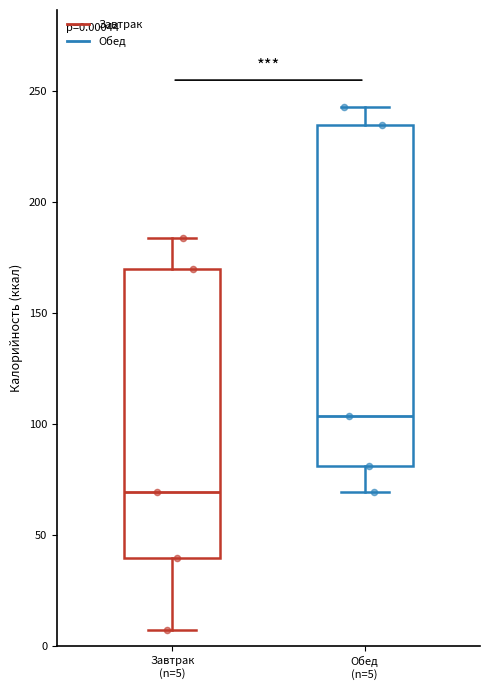

Which box has the highest median line?

Обед (n=5)